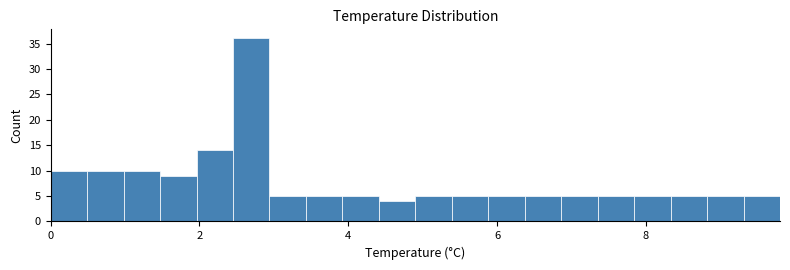

Around what value on the x-axis is the tallest bar? Give the approximate position of its centre, as read against the axis.

2.6